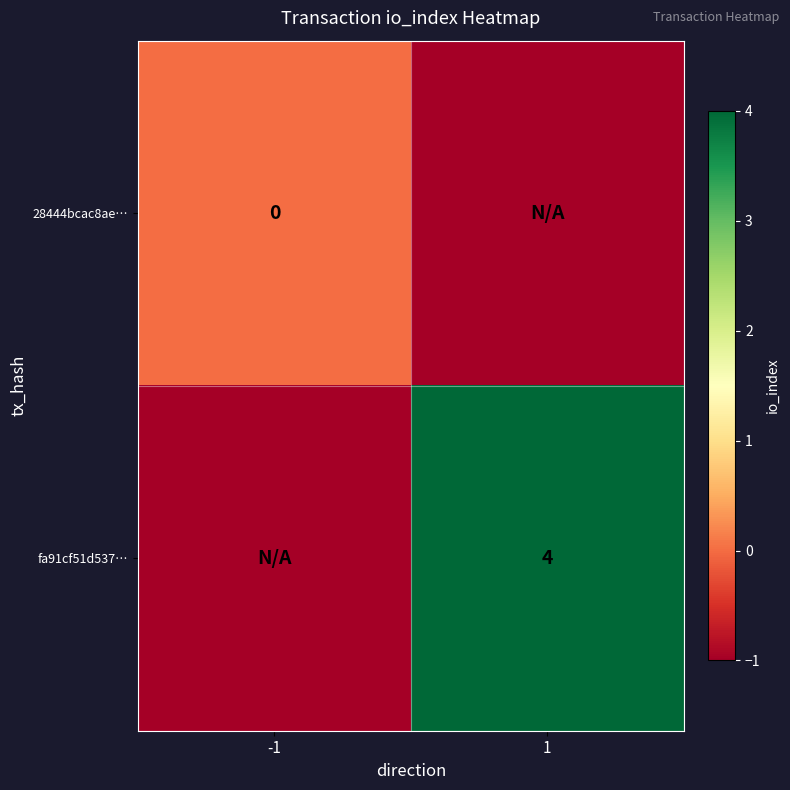

The value of fa91cf51d537… at 1 is 2. True or false?

False